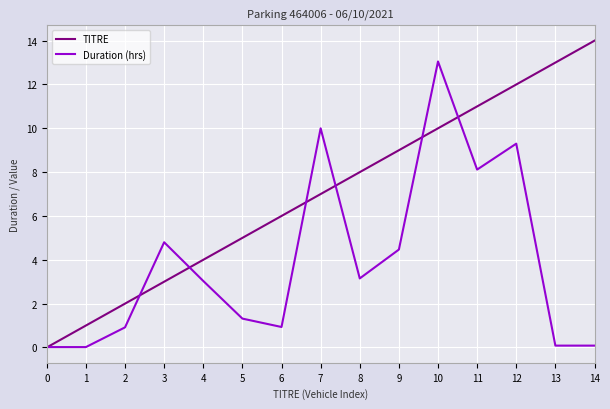

What is the difference between the Duration (hrs) values at 4 and 8?

0.1